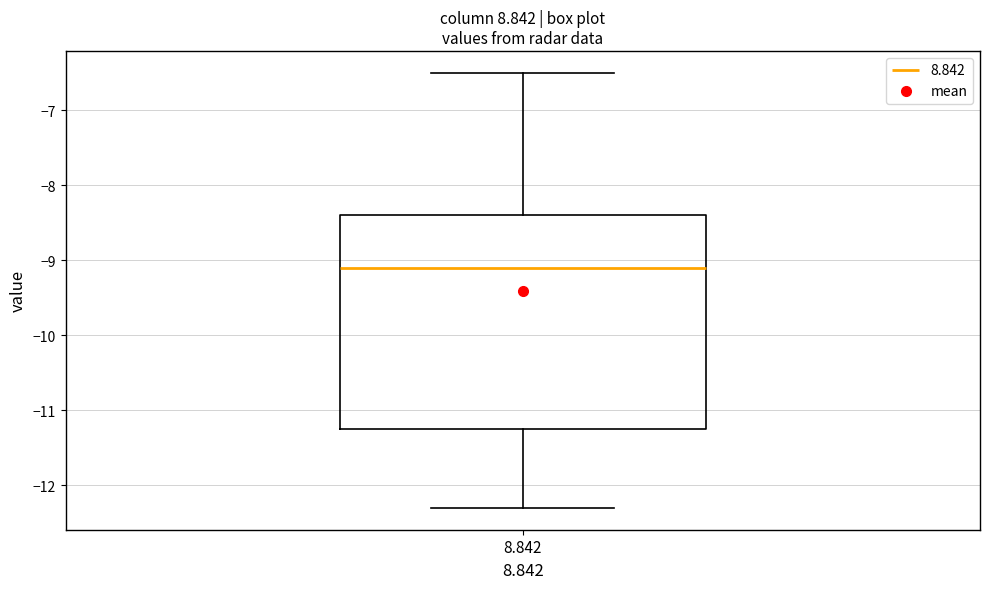

Transcribe this box plot: give where the median line is, the range the box spans, and where the two whiskers end, as read against the y-axis. The values are not printed on the chart, so give them approximately, as read against the axis.

median -9.1, box -11.2 to -8.4, whiskers -12.3 to -6.5